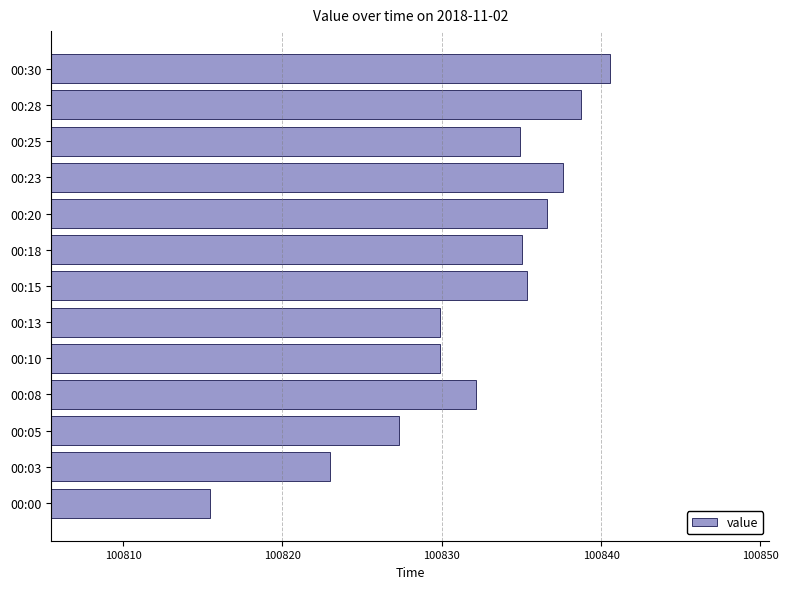

What is the greatest value displayed?

100840.6